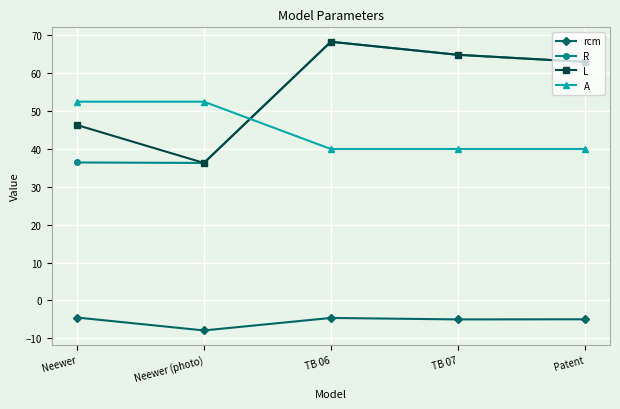

What is the difference between the highest and lowest values at TB 06?

72.9